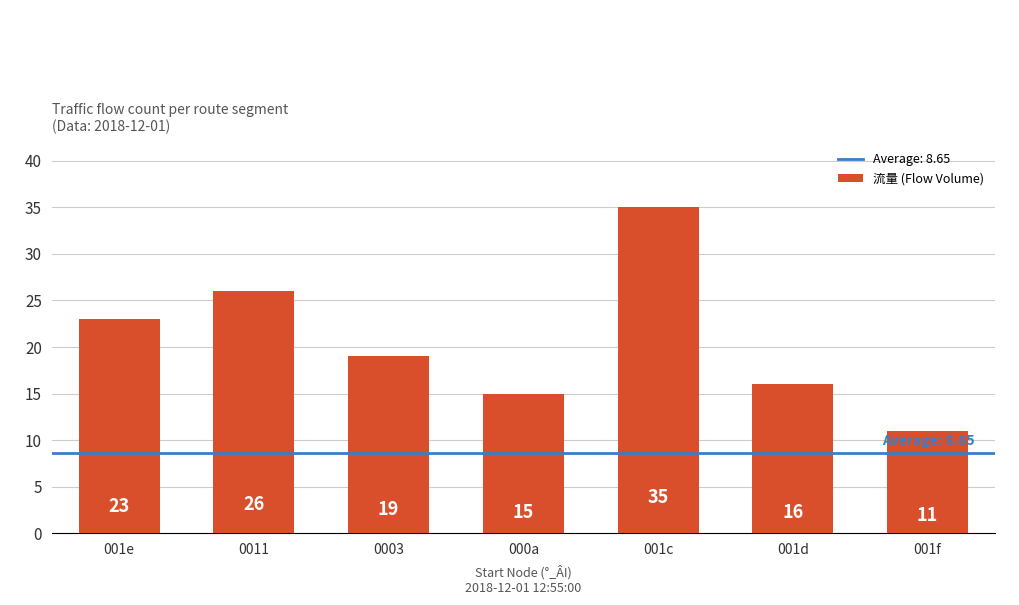

What is the maximum value shown in the chart?

35